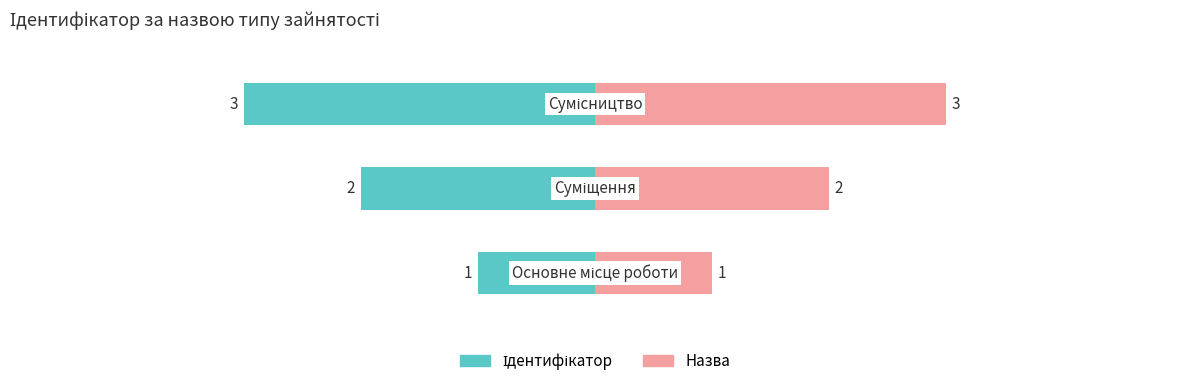

Is it true that the value at Сумісництво is 3?

True